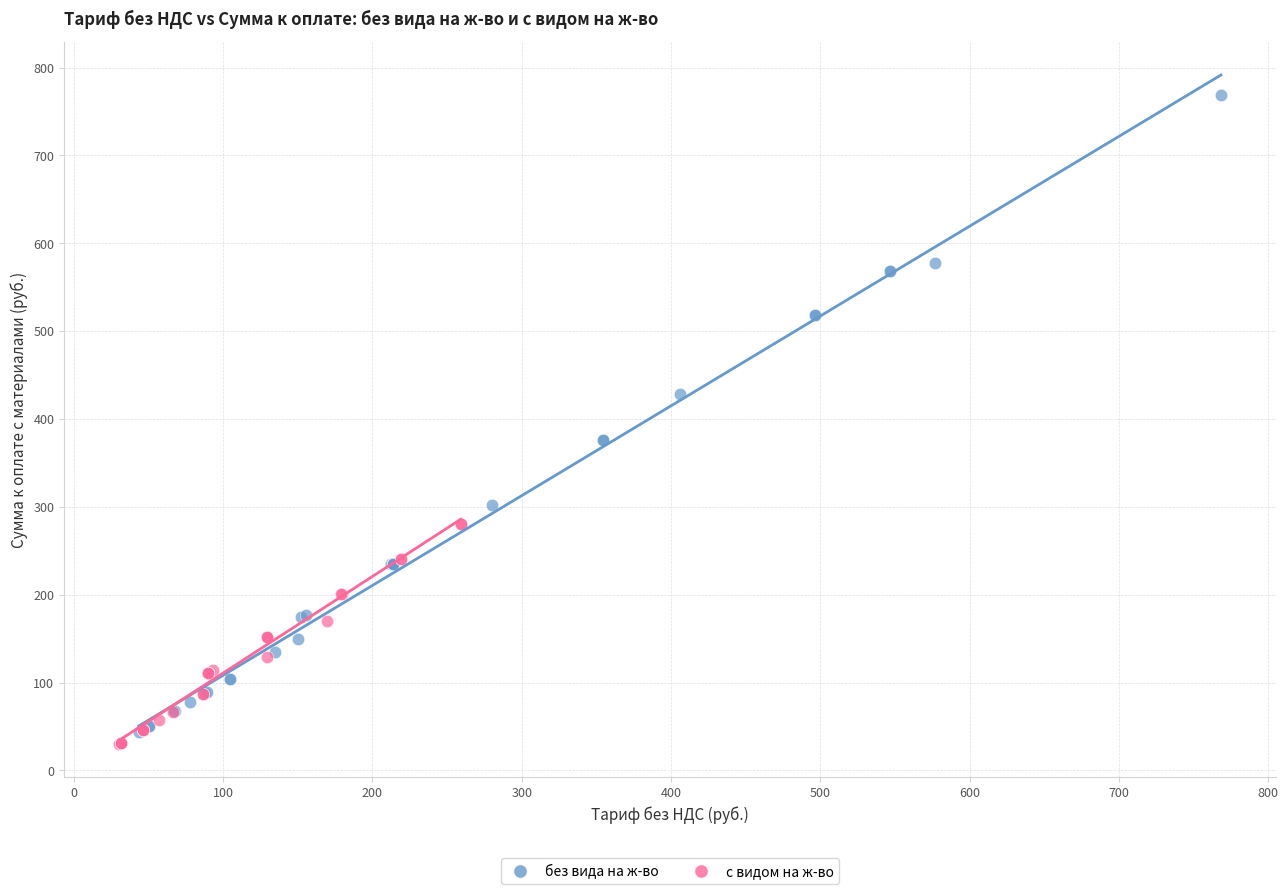

Which series has the widest spread of Y values?

без вида на ж-во